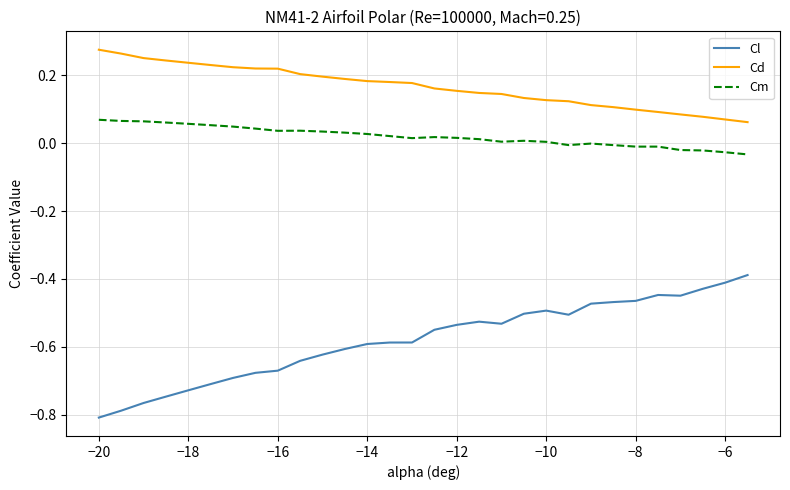

List the series in order of their peak value, highest first.

Cd, Cm, Cl